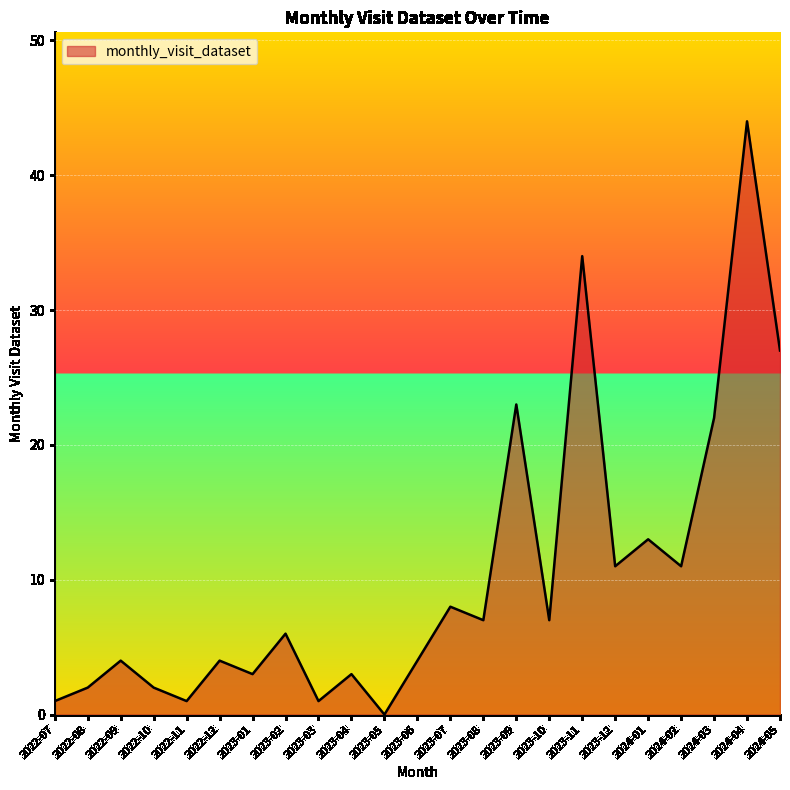

At which category does the chart reach its minimum across all series?

2023-05